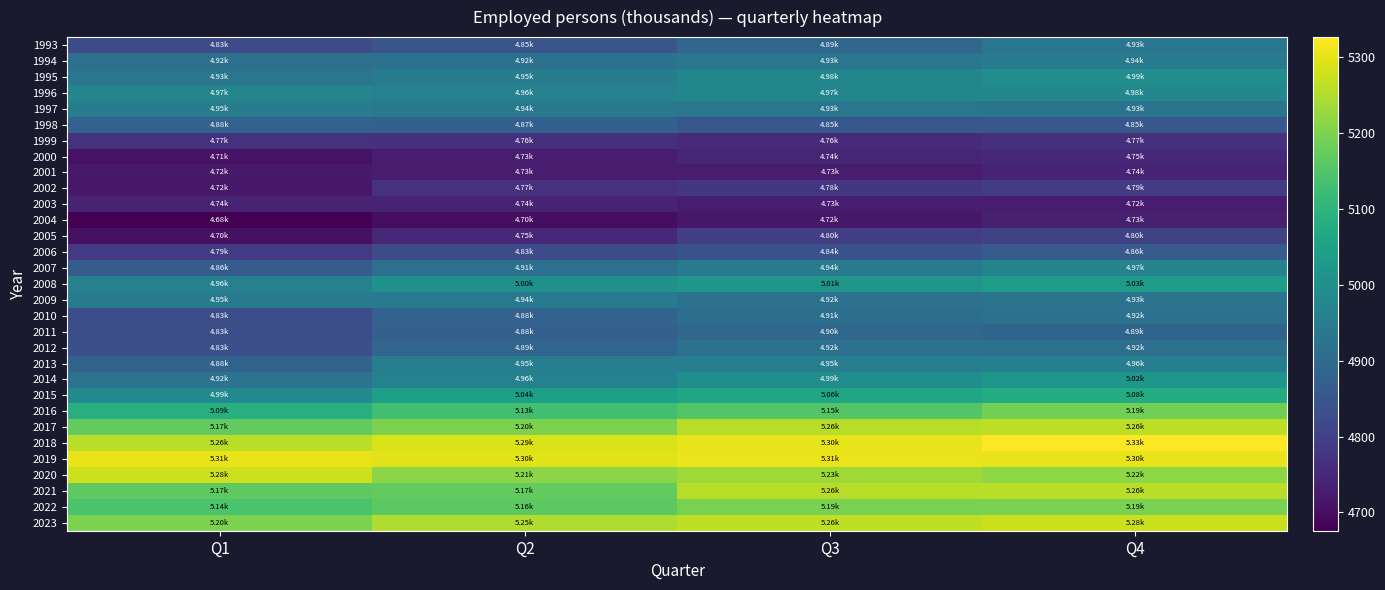

Between Q4 and Q3, which is larger?

Q4